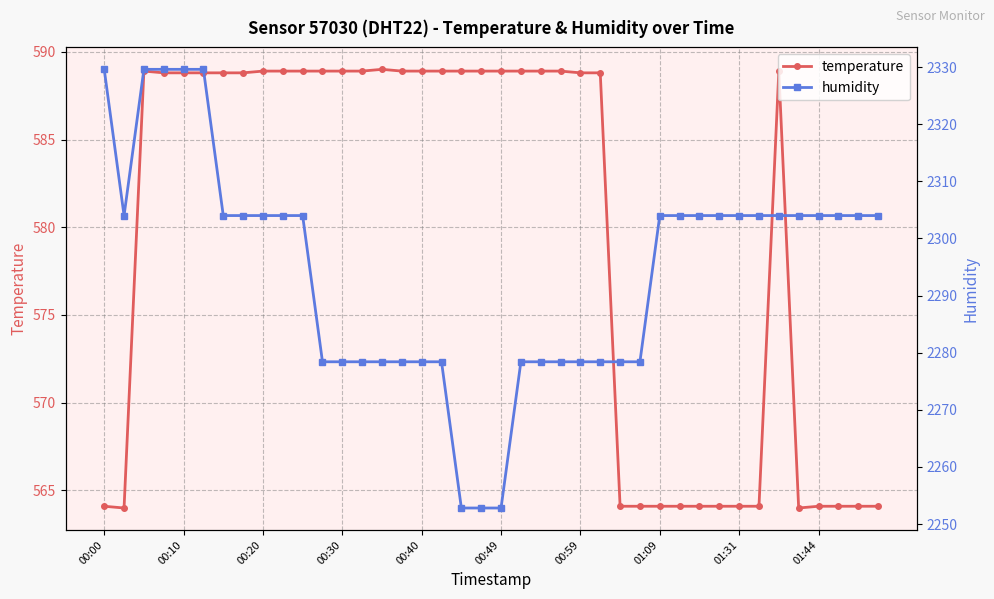

Which series changed the most between 10 and 38?

temperature